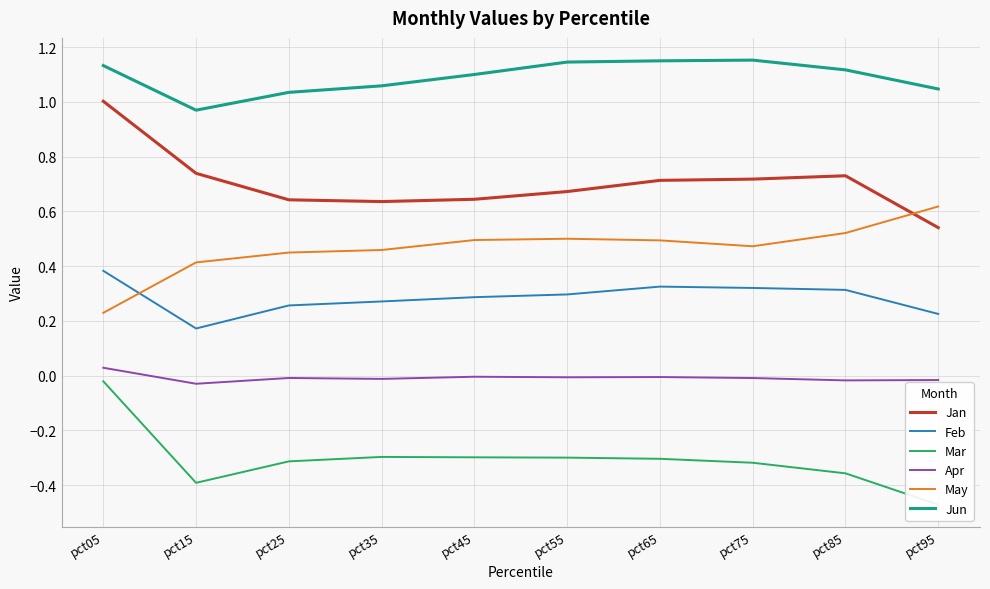

Which series has the largest total across all categories?

Jun